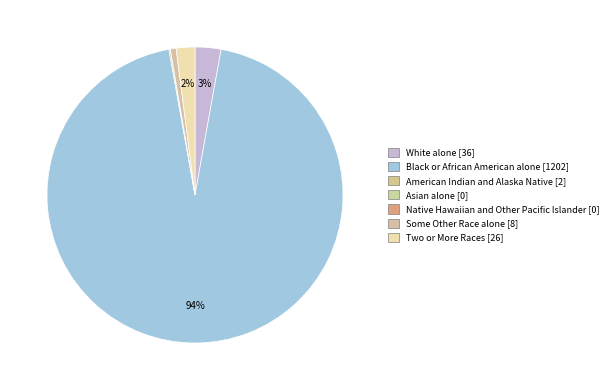

Which category has the biggest portion of the pie?

Black or African American alone